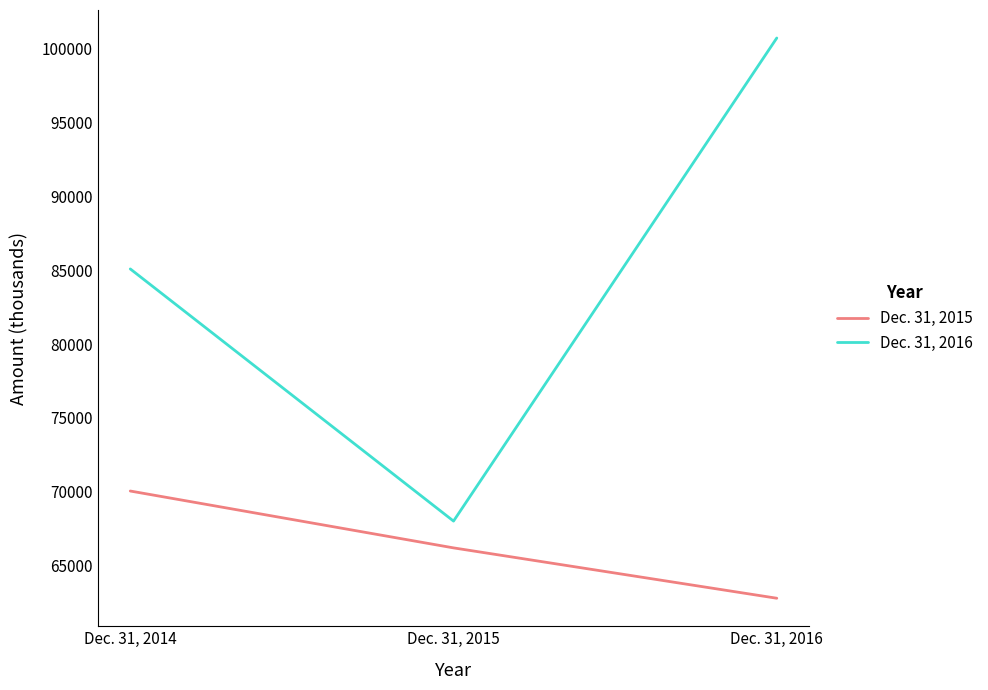

Rank the series at Dec. 31, 2015 from lowest to highest value.

Dec. 31, 2015, Dec. 31, 2016